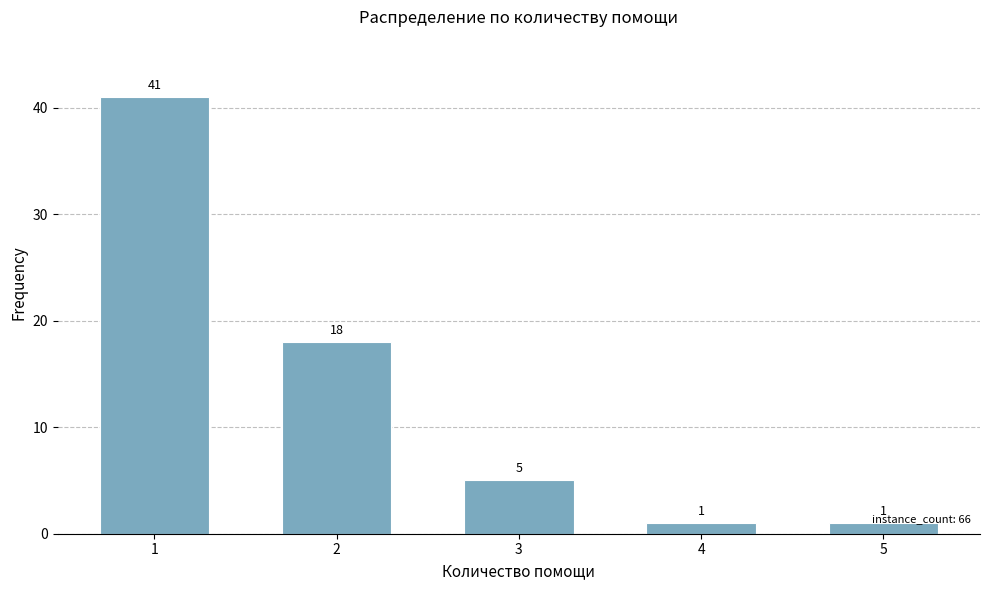

Which category has the highest value across all series?

1